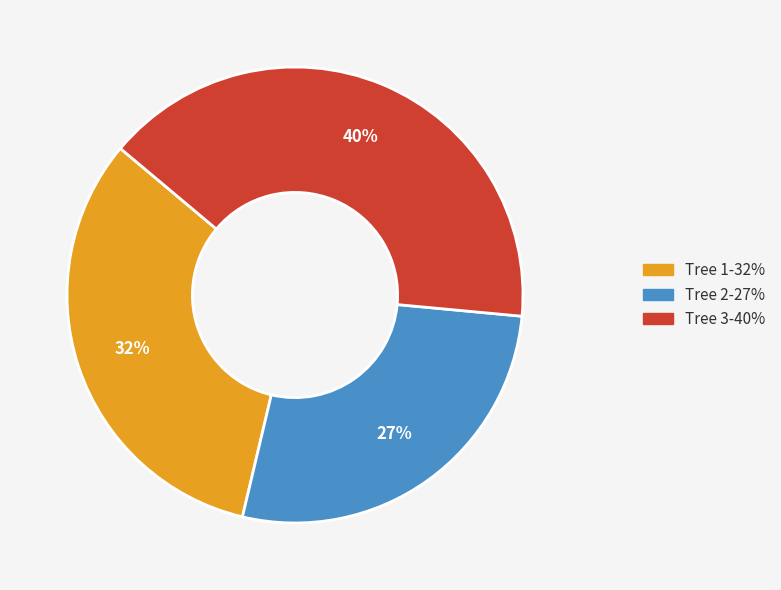

Is Tree 2 the majority of the pie?

No